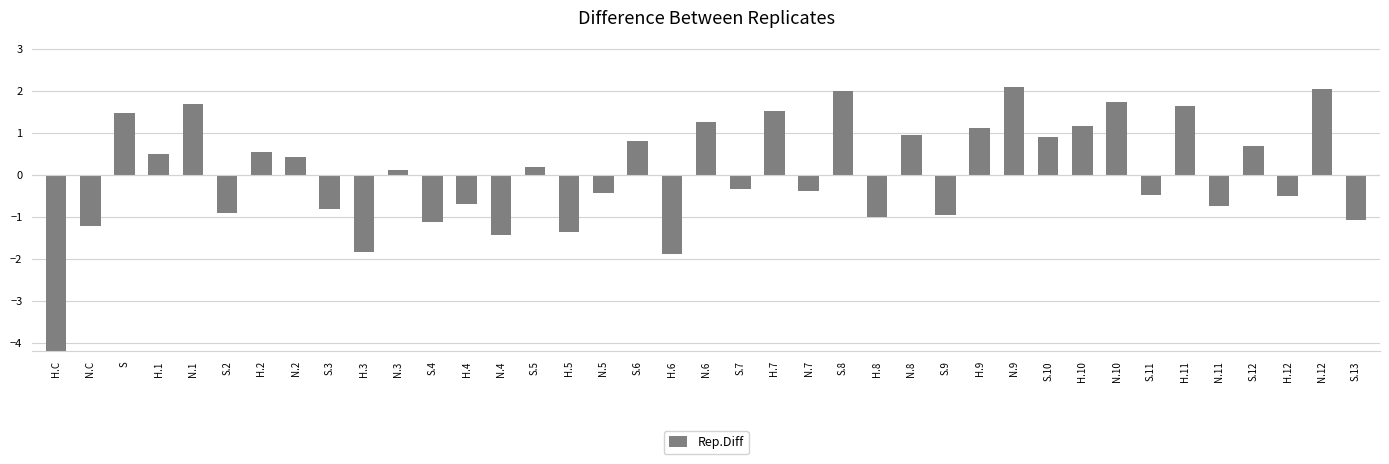

How many data points does each series have?

39